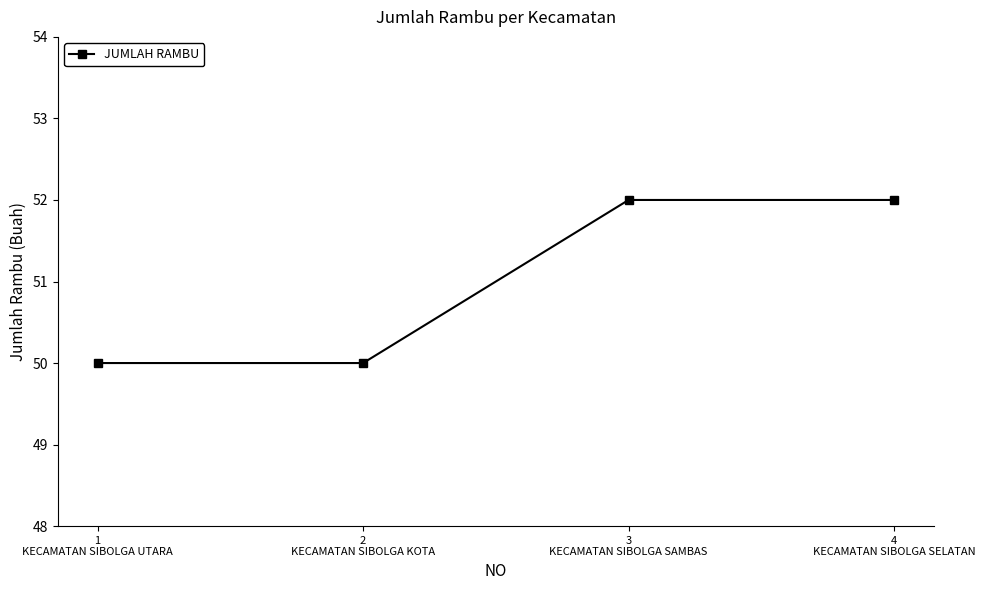

True or false: the data shows 52 at 3
KECAMATAN SIBOLGA SAMBAS.

True